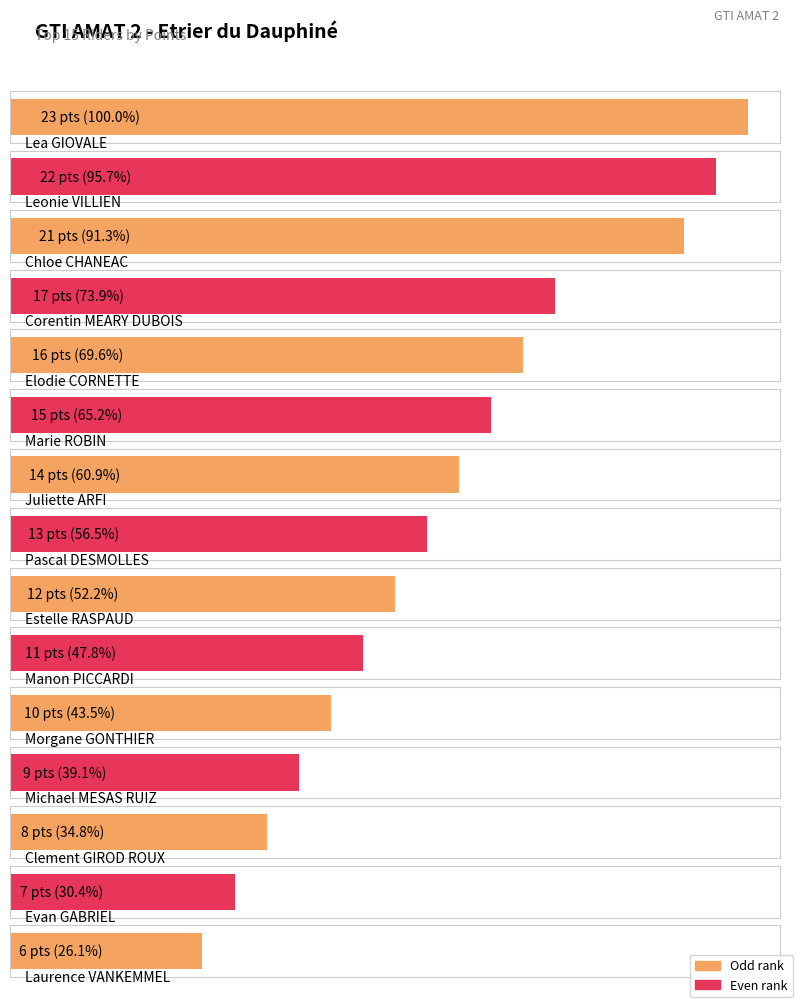

Which label corresponds to the largest value in the chart?

Lea GIOVALE